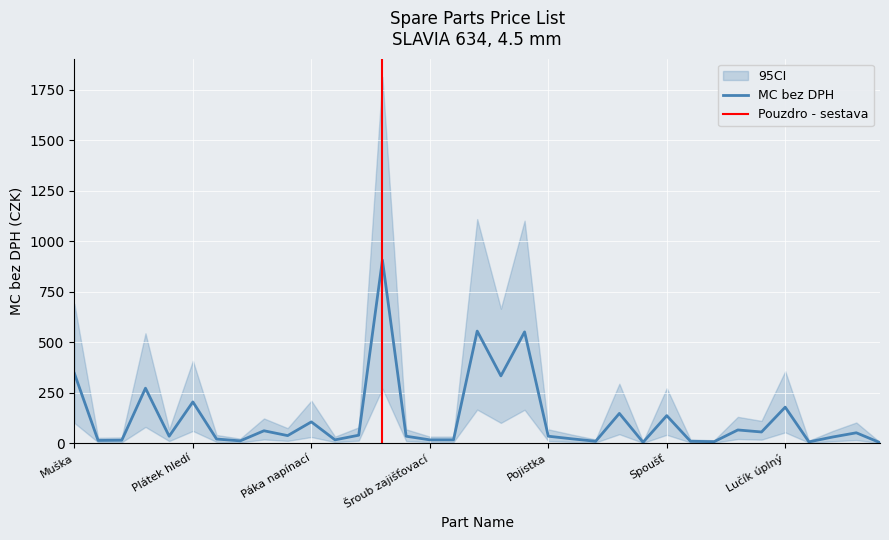

What is the value of the 95CI_upper point at the 13th from the left?

78